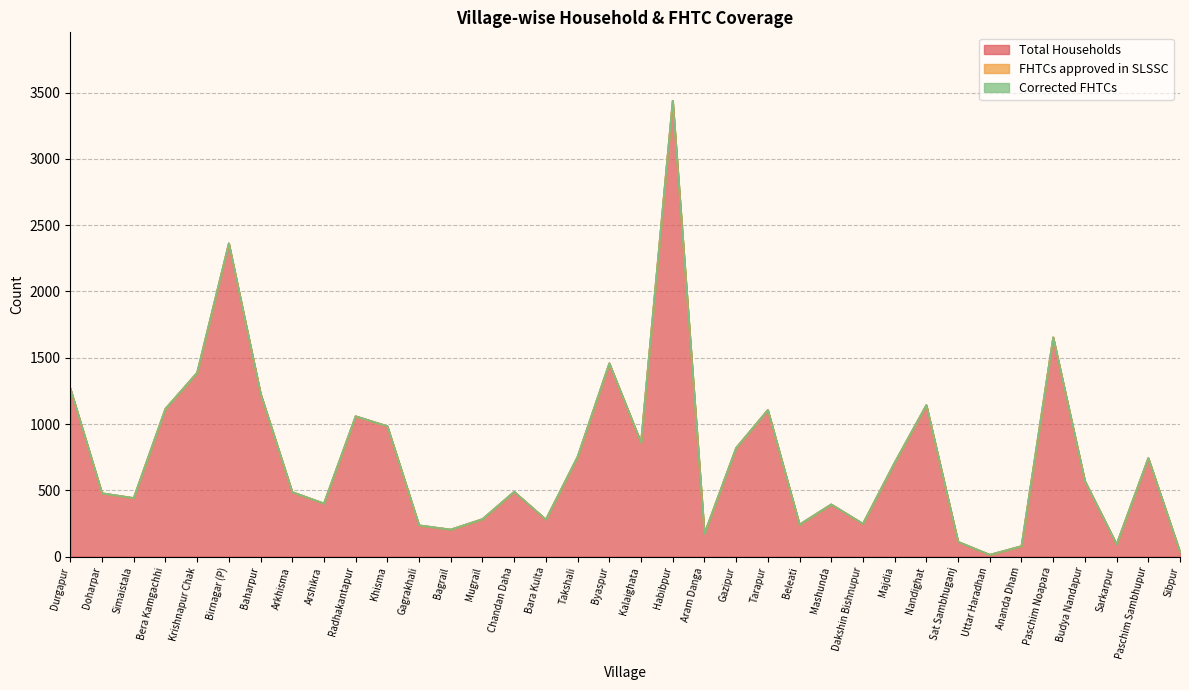

What is the label of the 11th point from the left?

Khisma